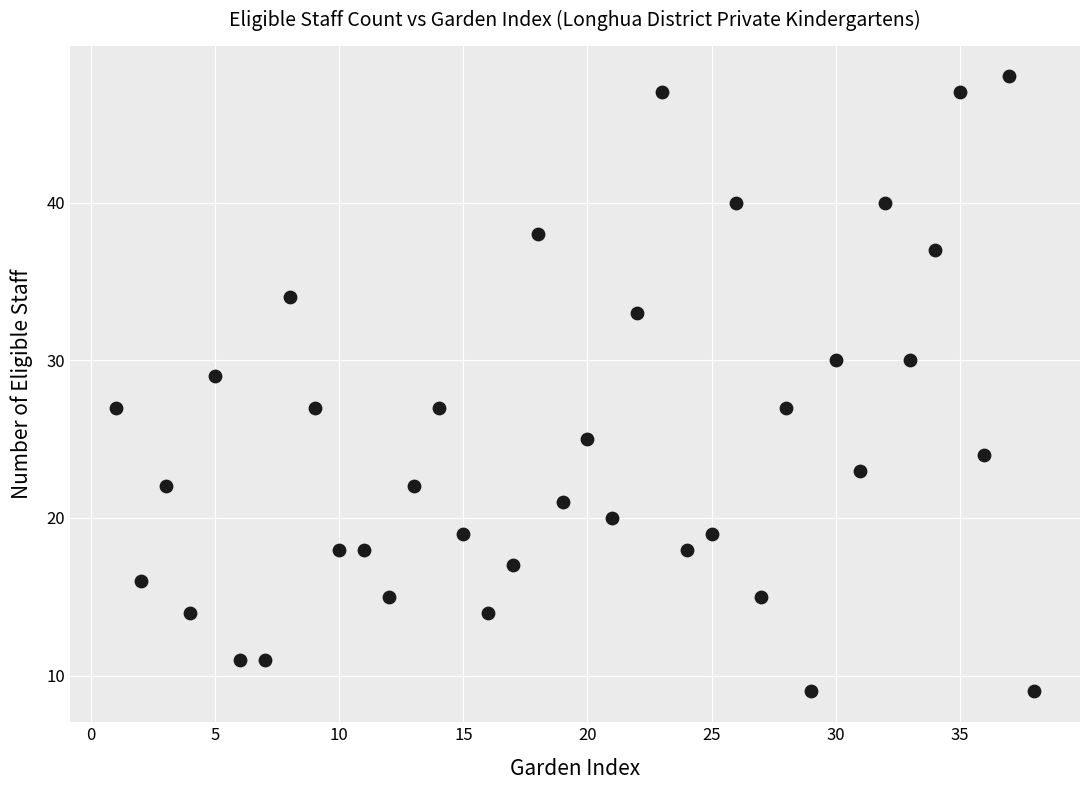

What is the range of X values (max minus min)?

37